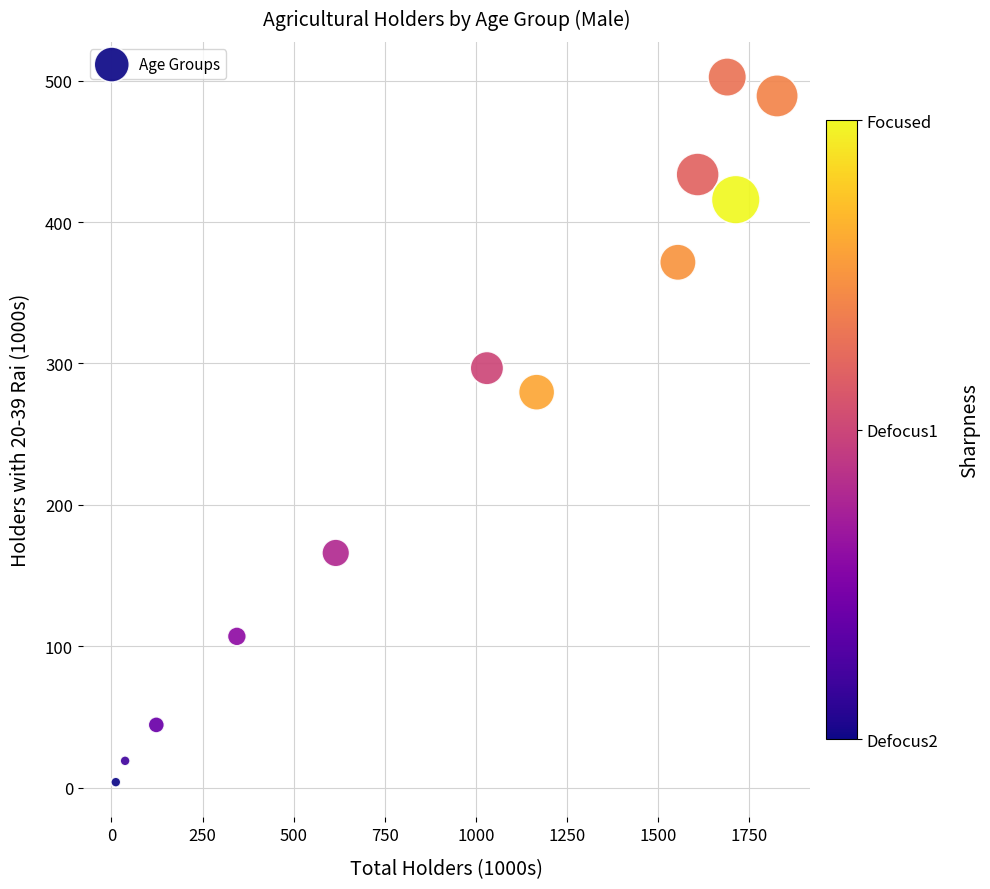

What Y value in the scatter plot is closest to 253?

279.7